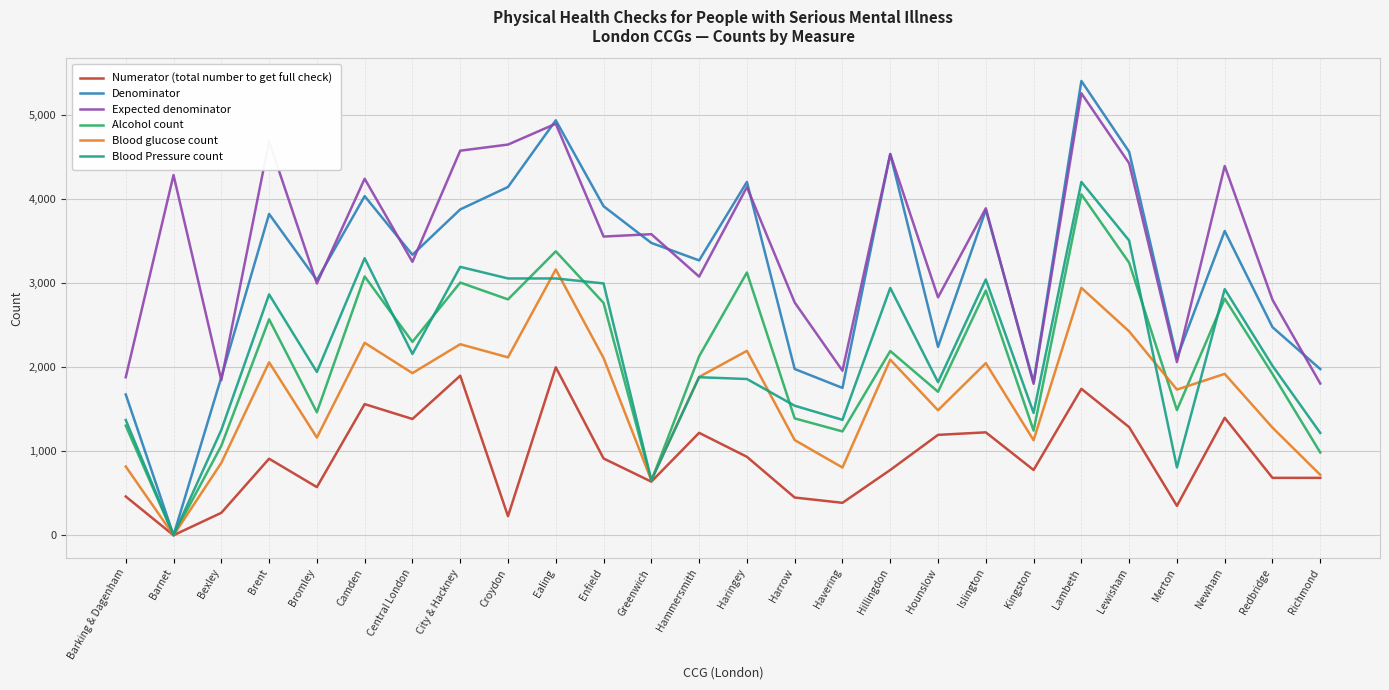

What is the spread (max minus min) of values at Hammersmith?

2053